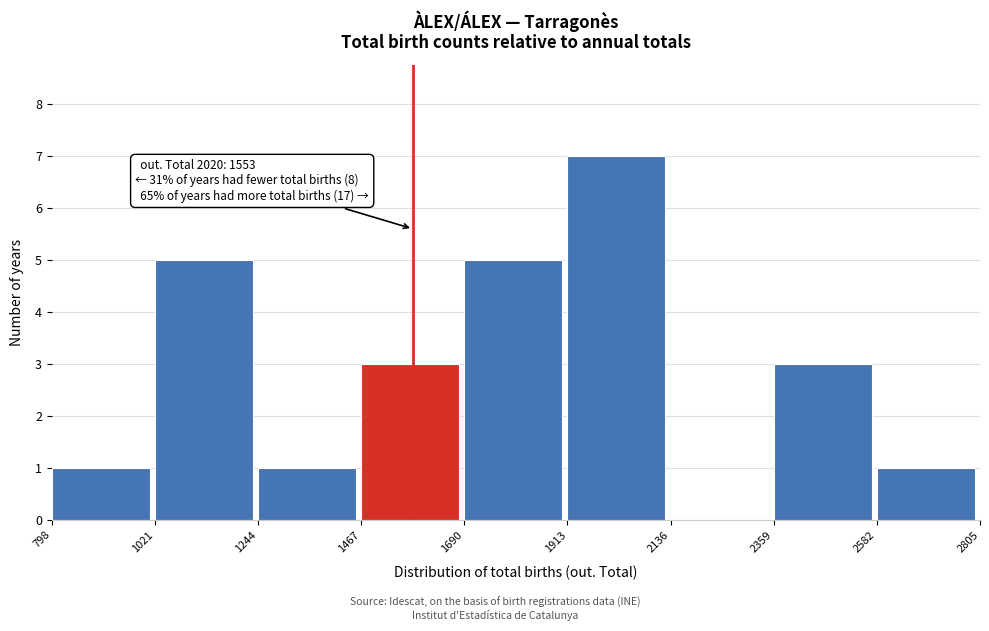

Which range on the x-axis has the tallest bar?

1913 to 2136